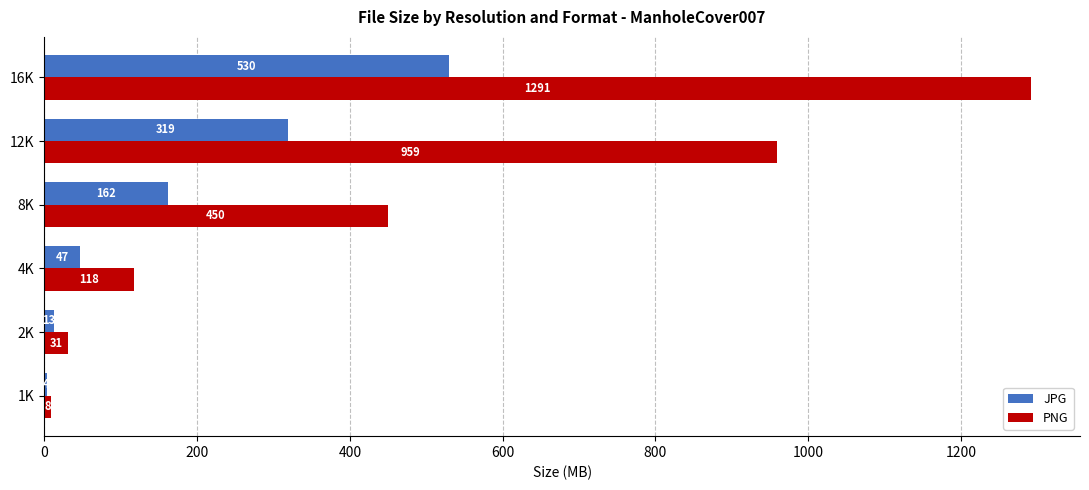

What value does the PNG series have at 2K?

30.6